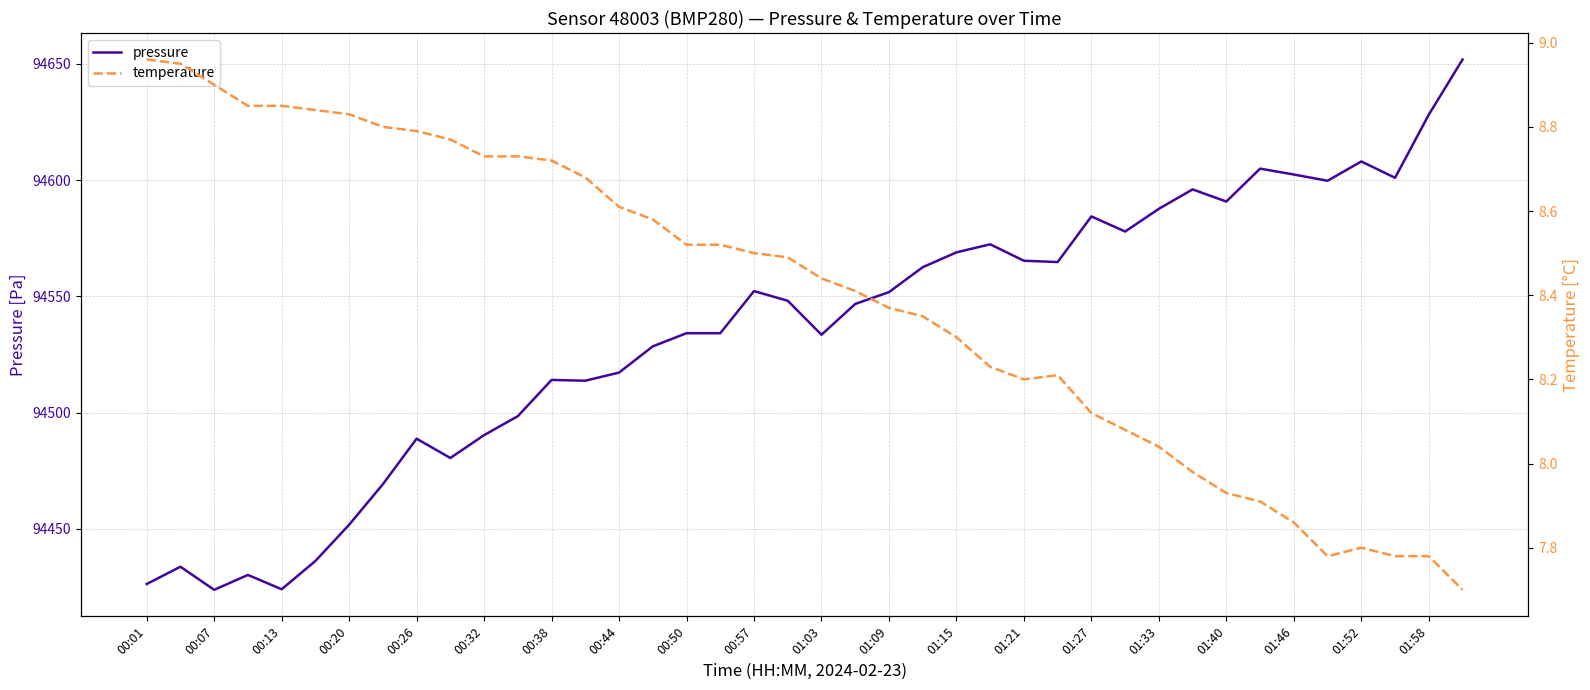

In pressure, how many points are higher than both neighbors (excluding endpoints)?

10